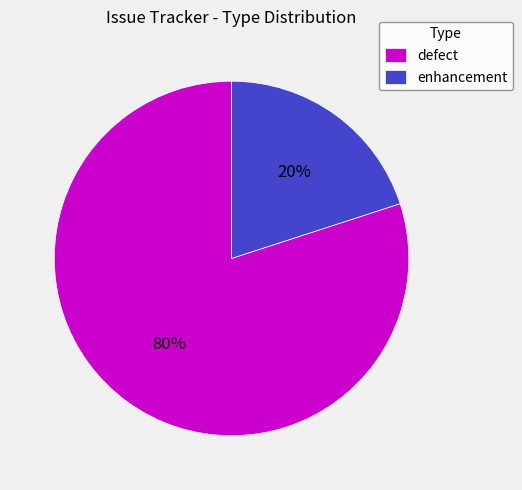

Which slice is the smallest?

enhancement